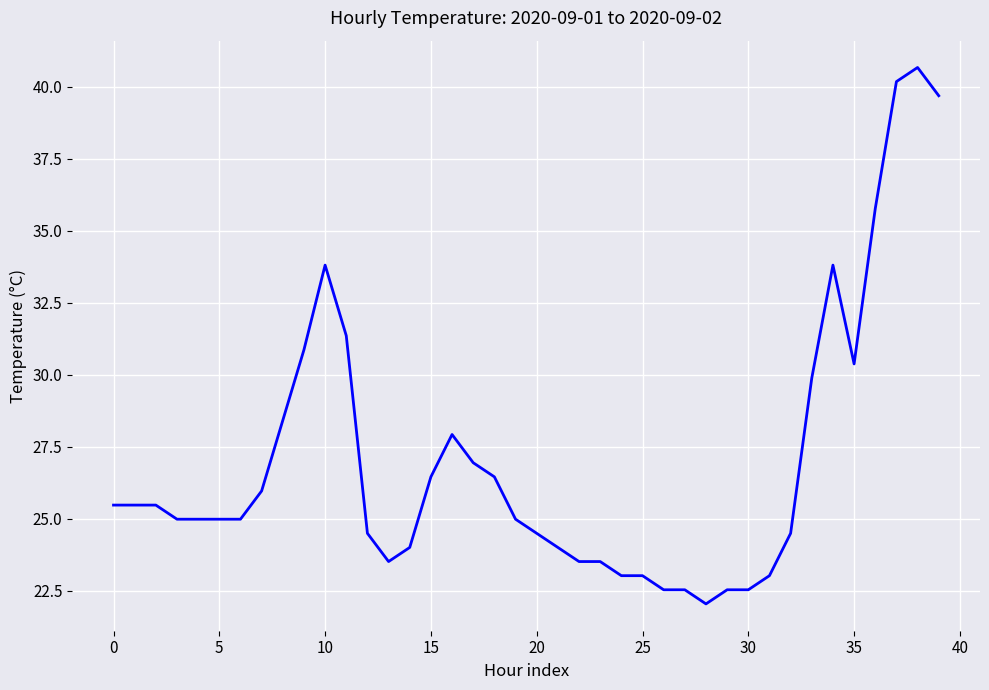

What is the difference between the maximum and minimum values?

18.6